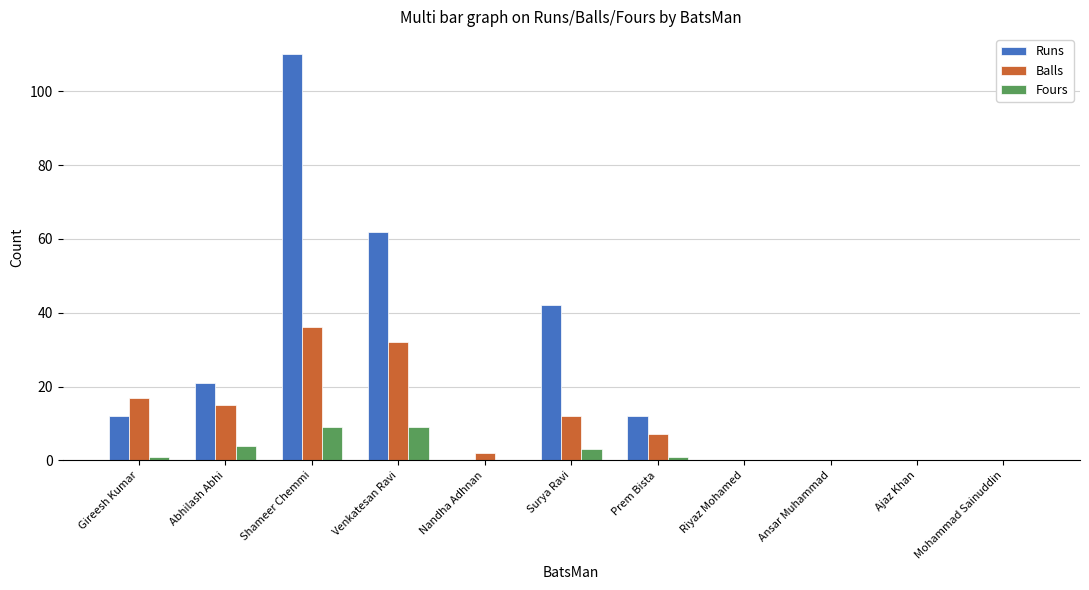

At which label is Balls closest to 18?

Gireesh Kumar